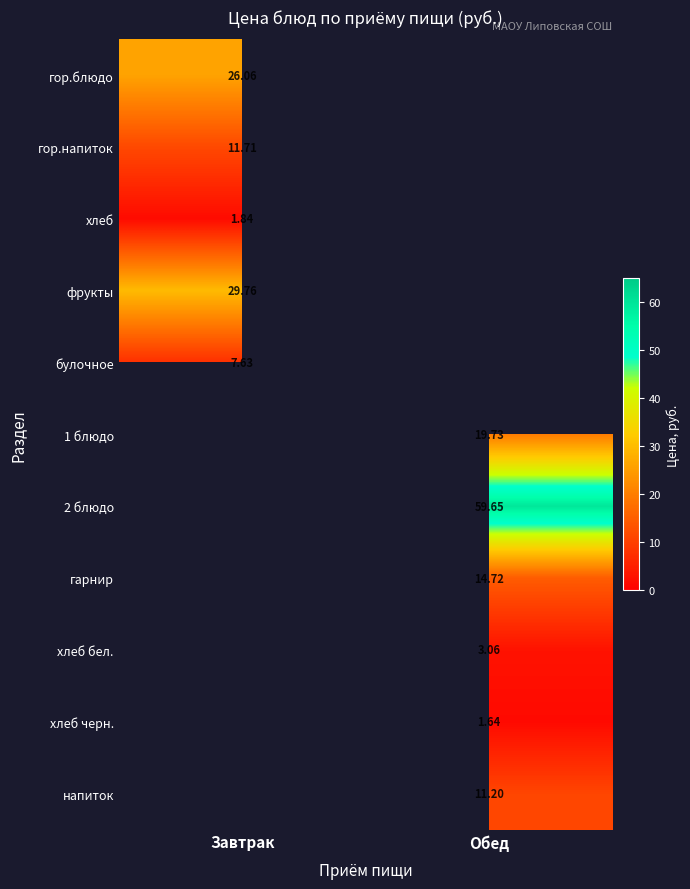

At which category does the chart reach its peak across all series?

Обед